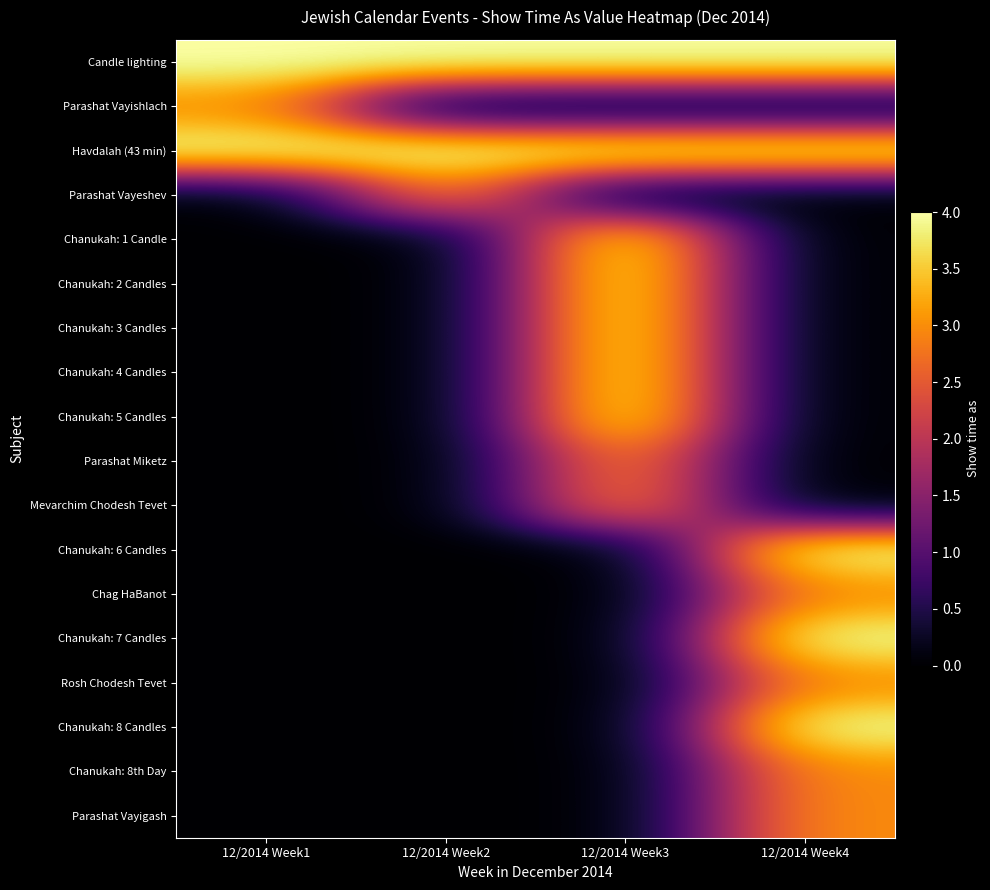

At how many categories does at least one series exceed 2?

4